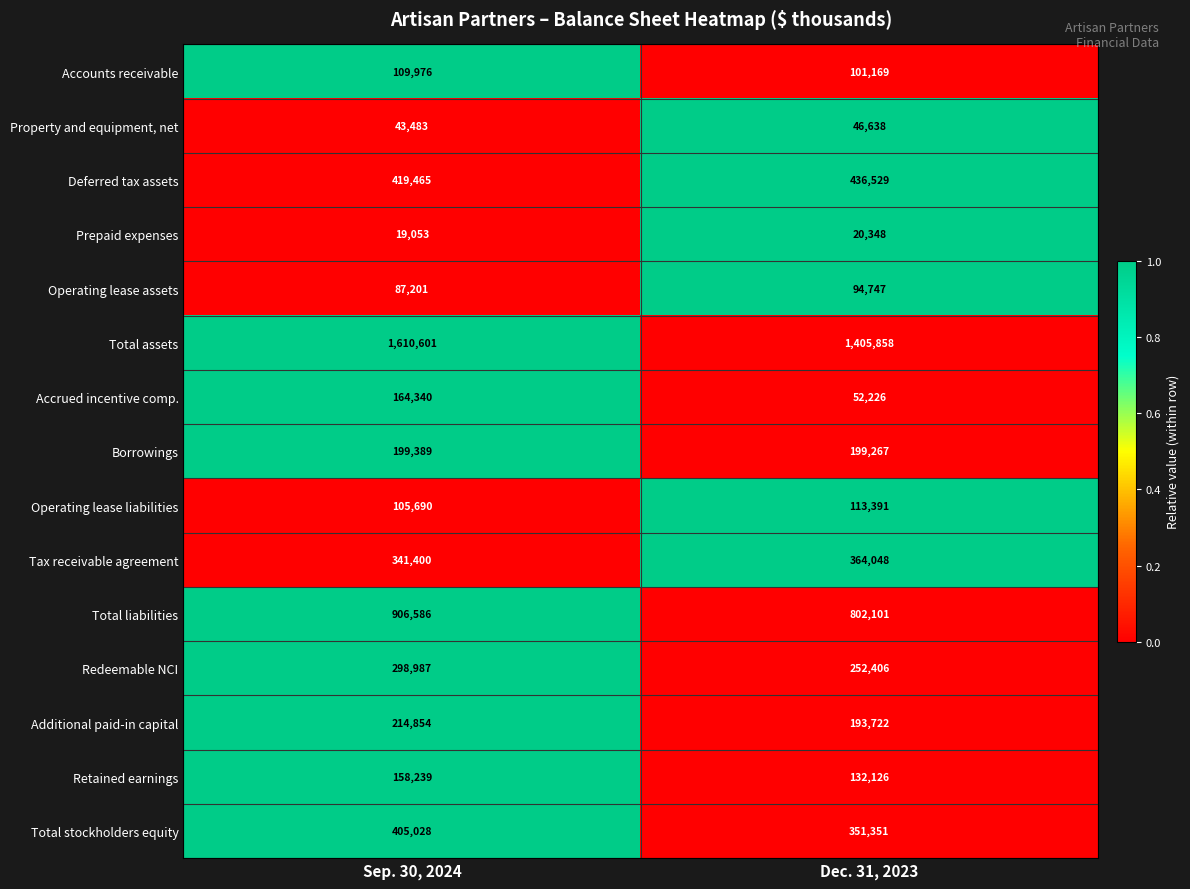

The Property and equipment, net series shows 43483 at Sep. 30, 2024. True or false?

True